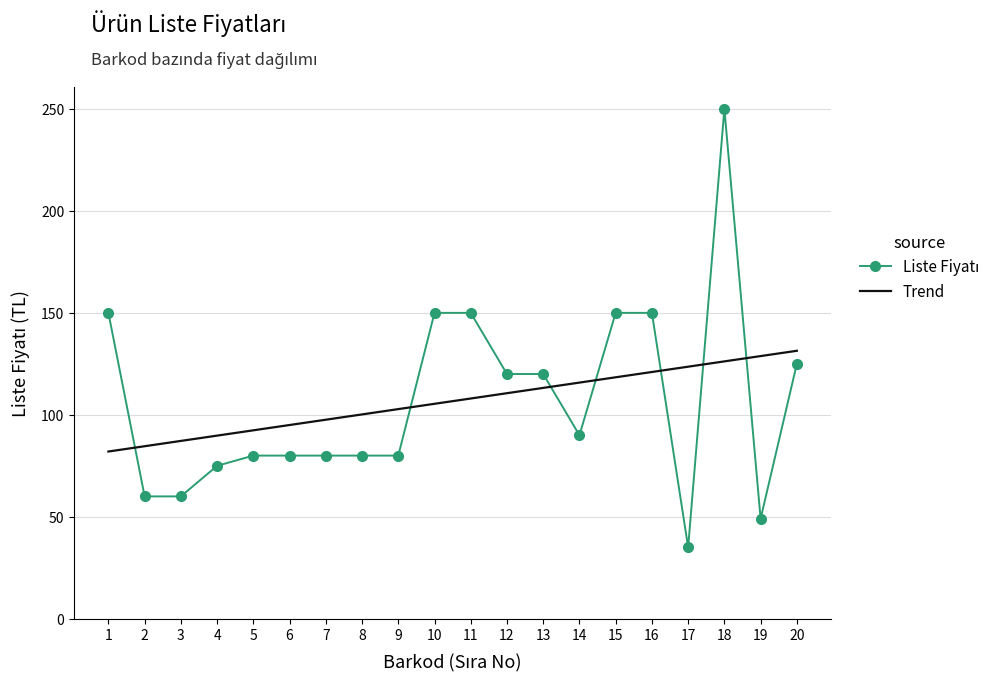

How many distinct data groups are displayed?

1